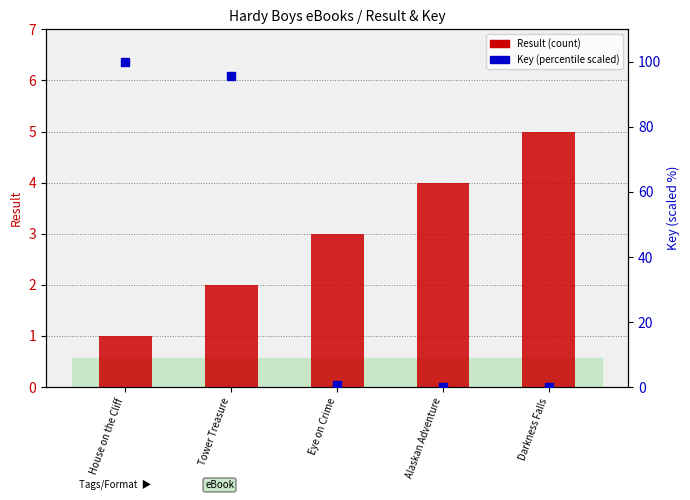

Which series contains the highest Y value?

Key (scaled %)